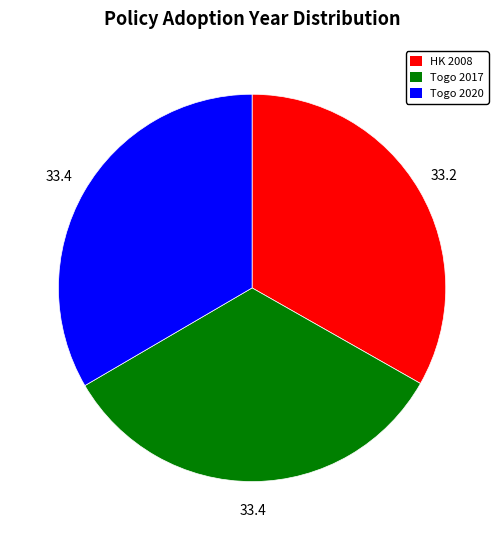

Is there a majority slice in this chart?

No